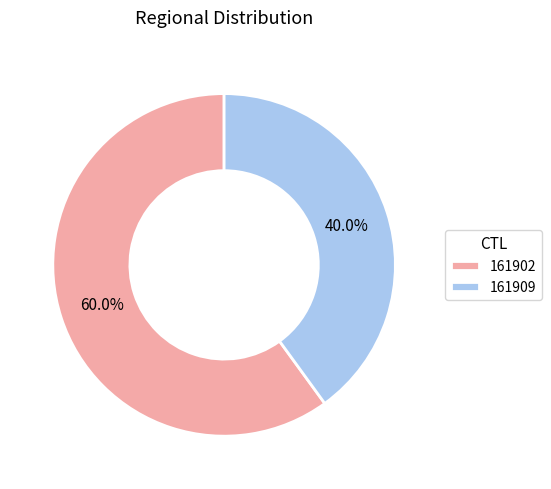

Which slice represents more than half of the pie?

161902